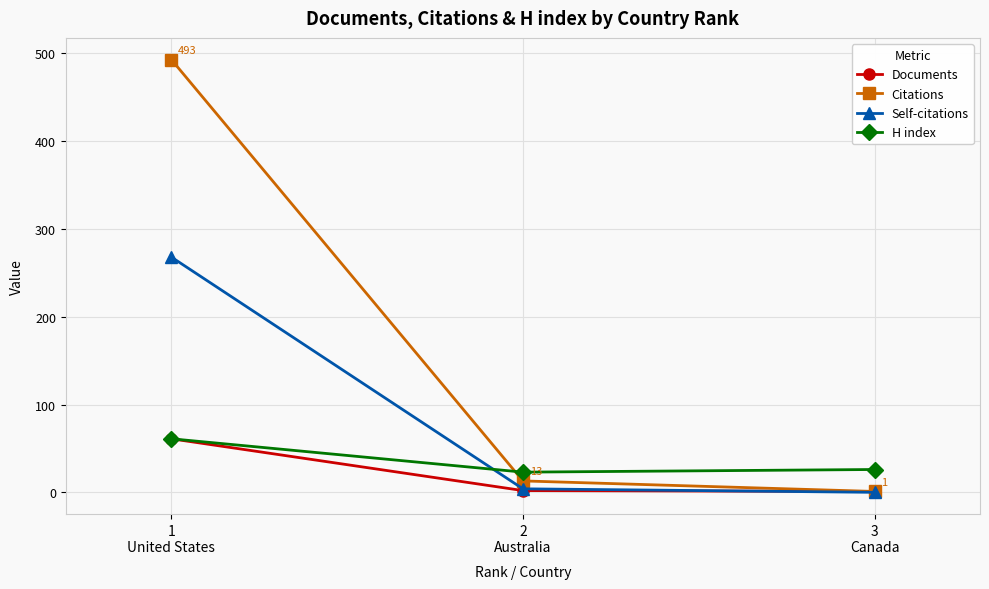

The value of H index at 1
United States is 61. True or false?

True